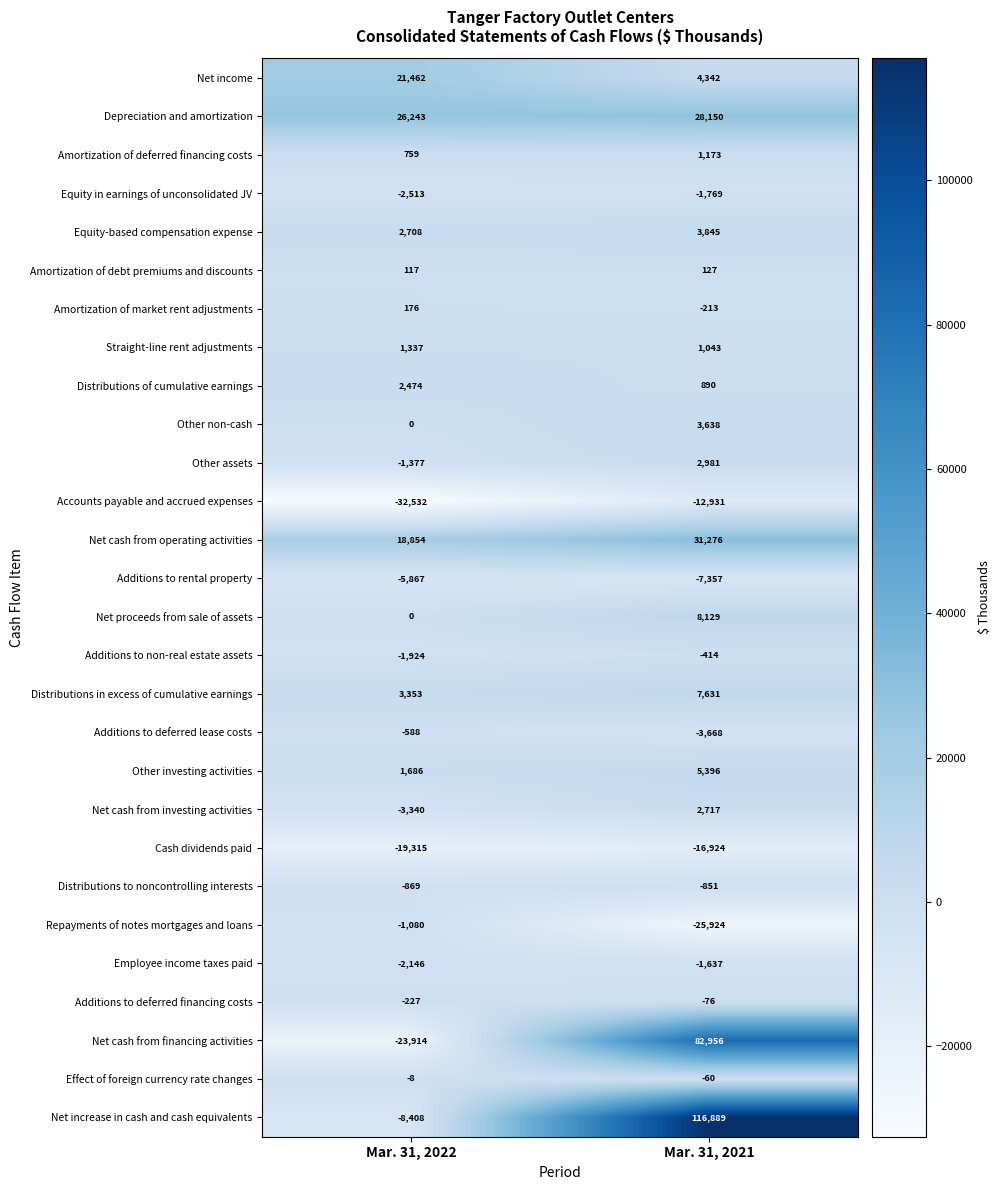

Which series has the largest total across all categories?

Net increase in cash and cash equivalents